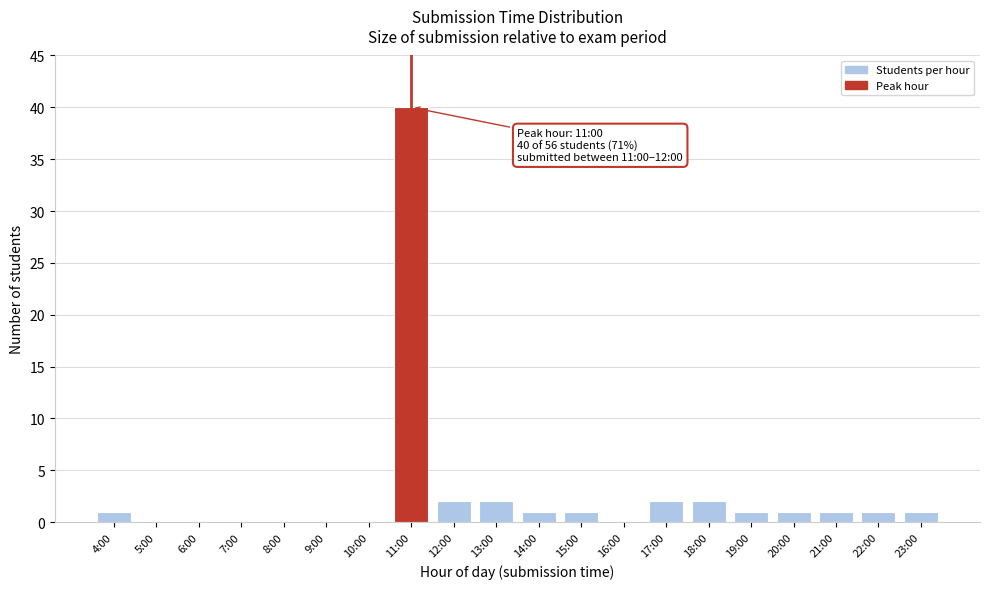

Reading left to right, what are all the values shown in this chart?

4:00=1	5:00=0	6:00=0	7:00=0	8:00=0	9:00=0	10:00=0	11:00=40	12:00=2	13:00=2	14:00=1	15:00=1	16:00=0	17:00=2	18:00=2	19:00=1	20:00=1	21:00=1	22:00=1	23:00=1